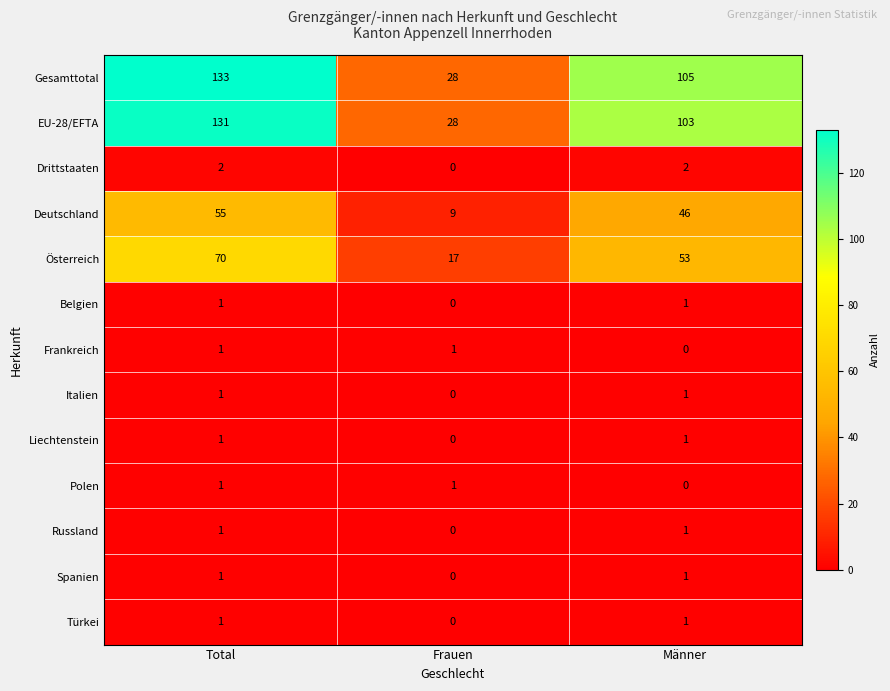

Is it true that Liechtenstein equals 1 at Männer?

True